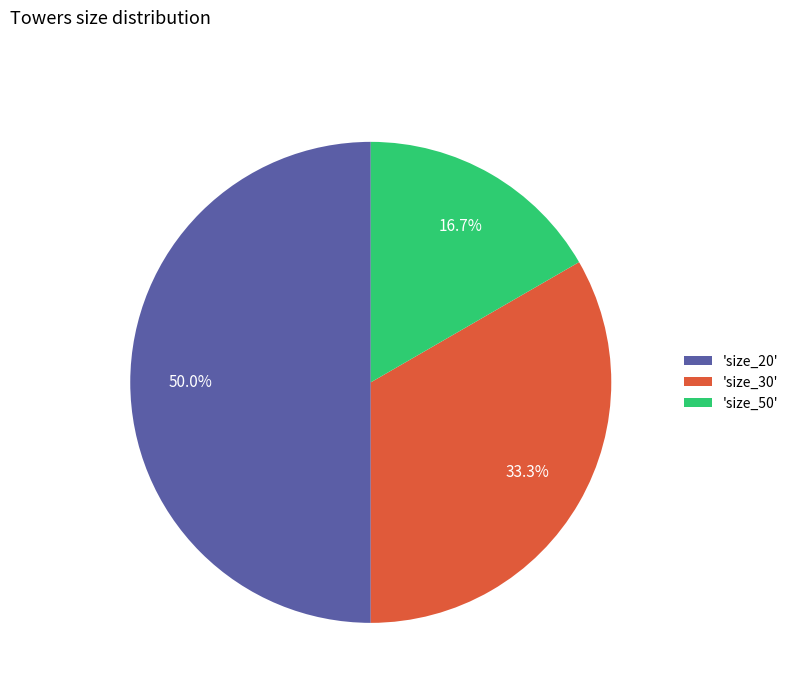

Rank the categories by value from lowest to highest.

'size_50', 'size_30', 'size_20'